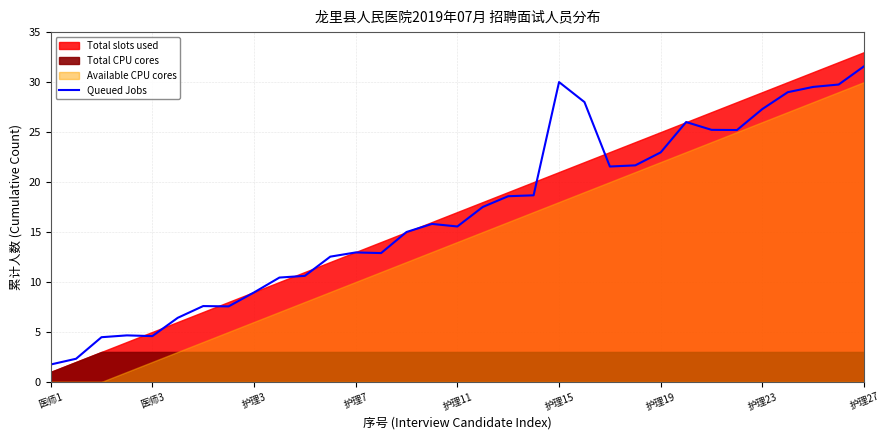

True or false: there are more than 1 points higher than both neighbors.

True